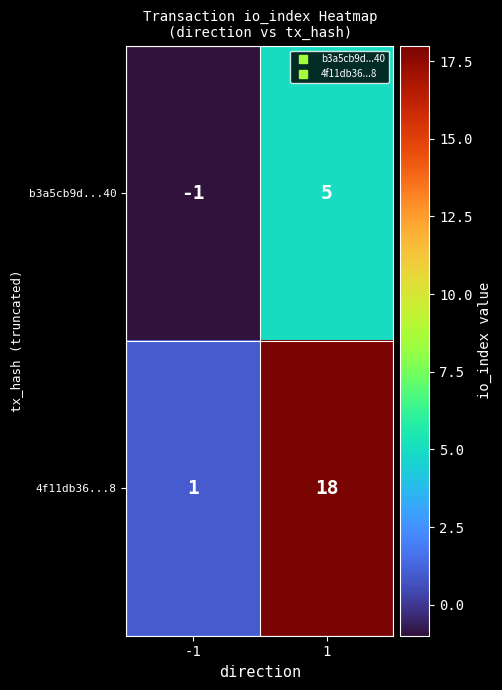

At how many categories does at least one series exceed 16?

1